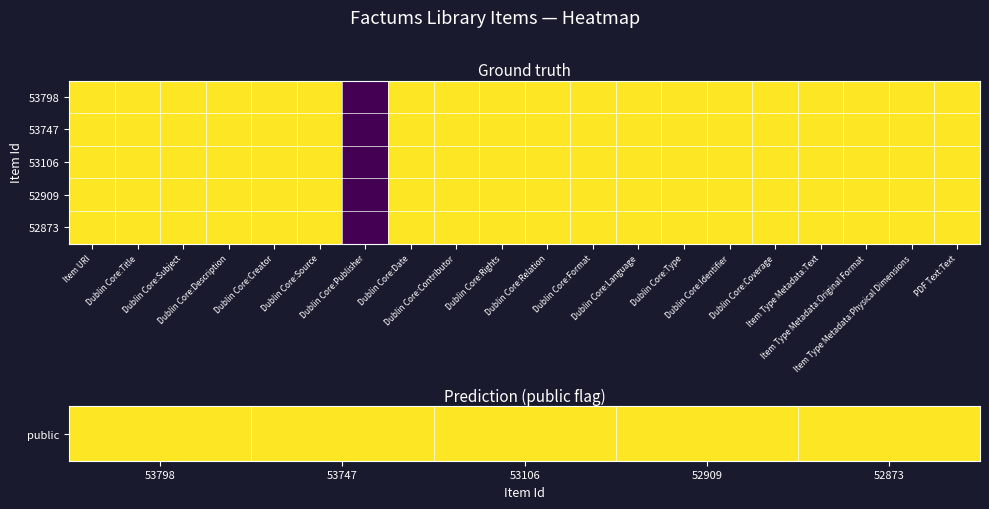

What is the sum of all 53106 values?

19